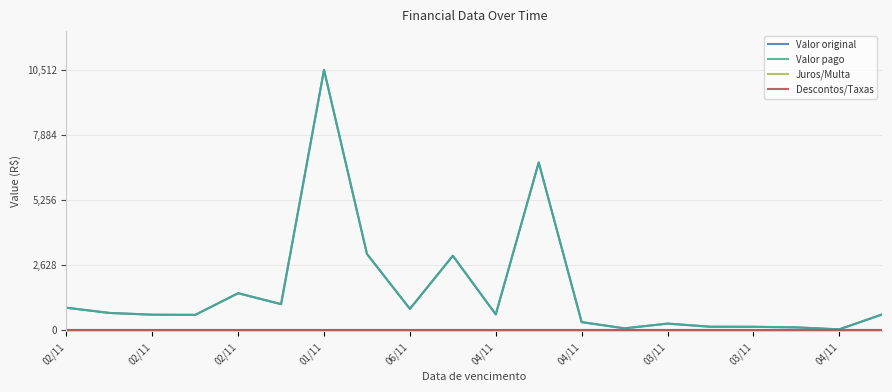

Does the chart have visible grid lines?

Yes